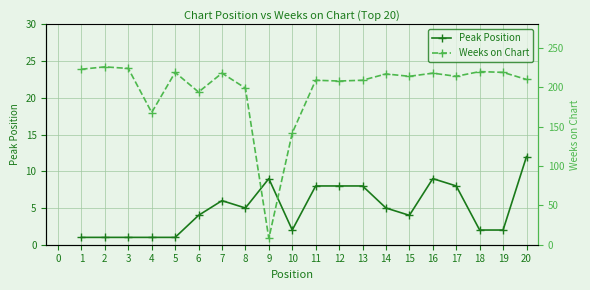

The value of Peak Position at 18 is 1. True or false?

False